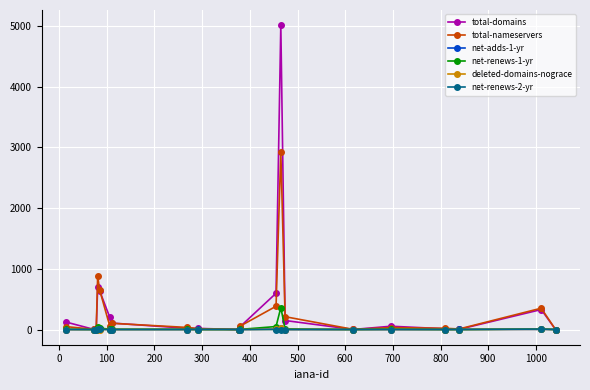

What is the maximum value for total-nameservers?

2925